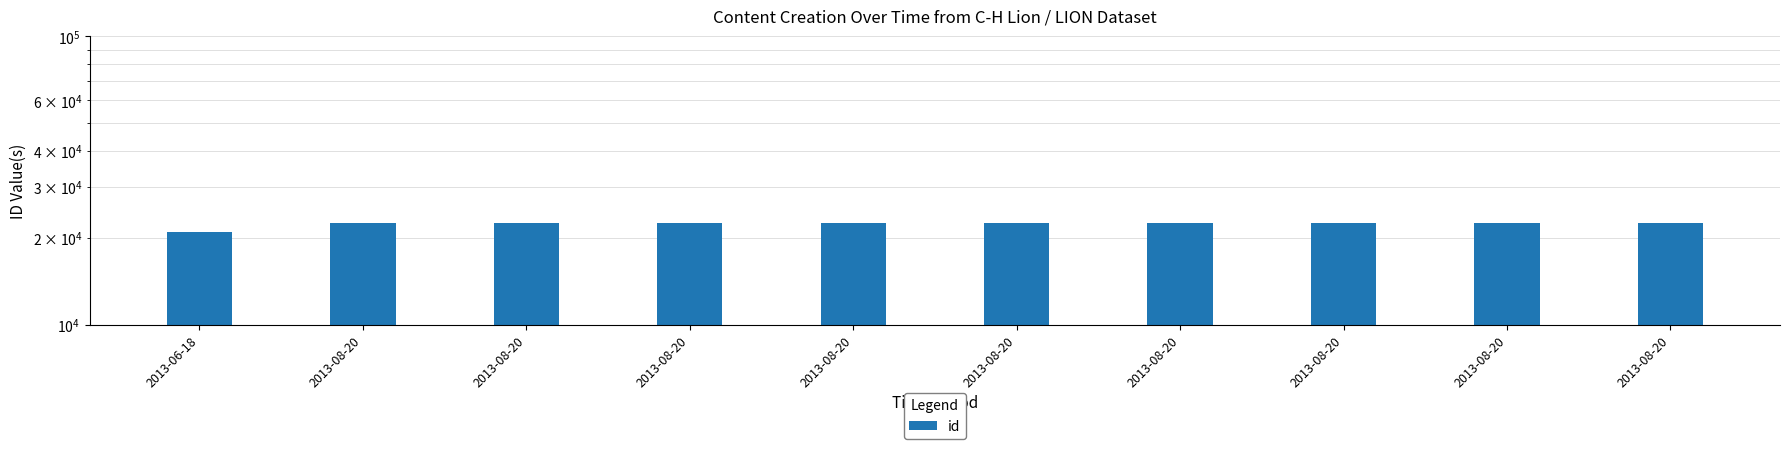

What is the ratio of the value at 2013-08-20 to the value at 2013-08-20?

1.0